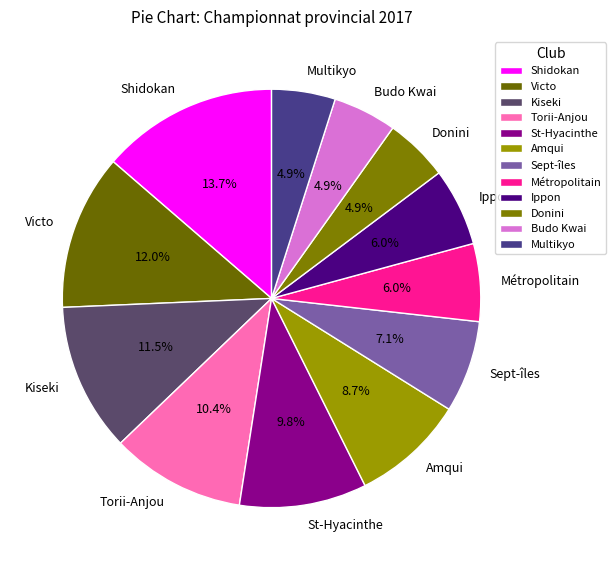

What percentage is NOT represented by Torii-Anjou?

89.6%